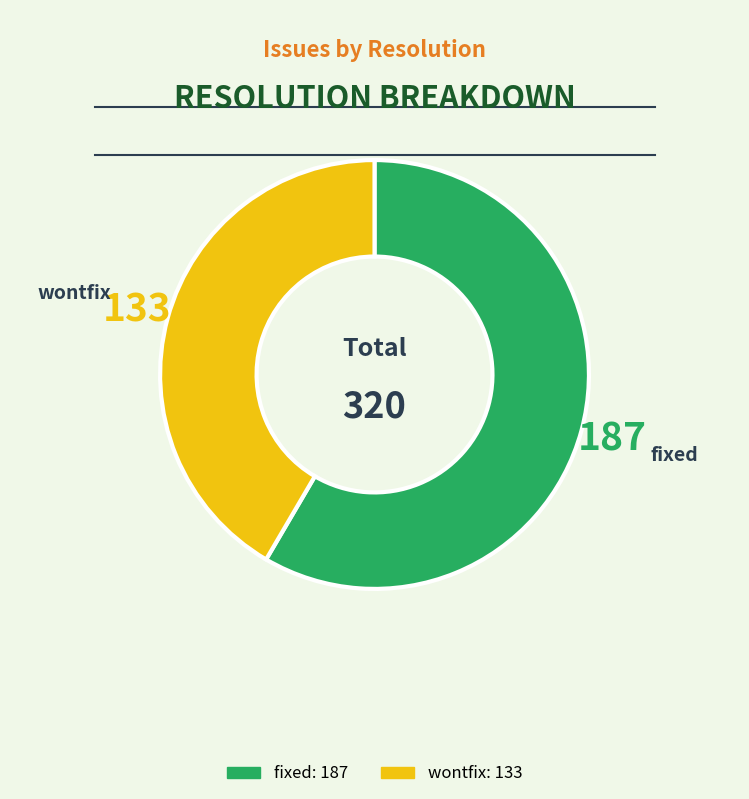

Is there any slice that represents more than half of the pie?

Yes